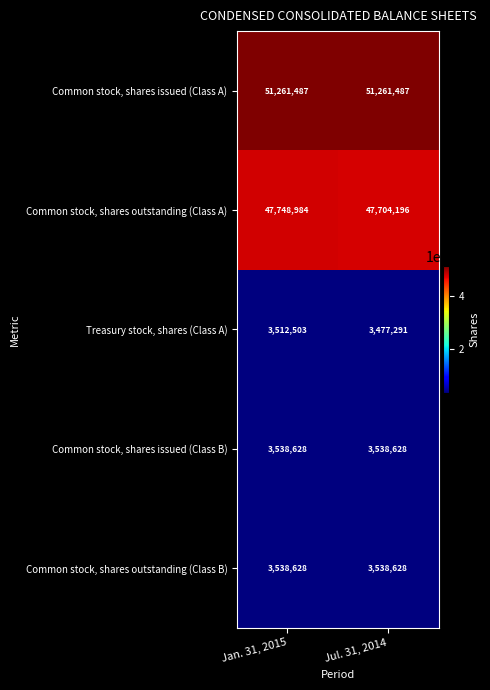

Which series has the widest spread of values?

Common stock, shares outstanding (Class A)